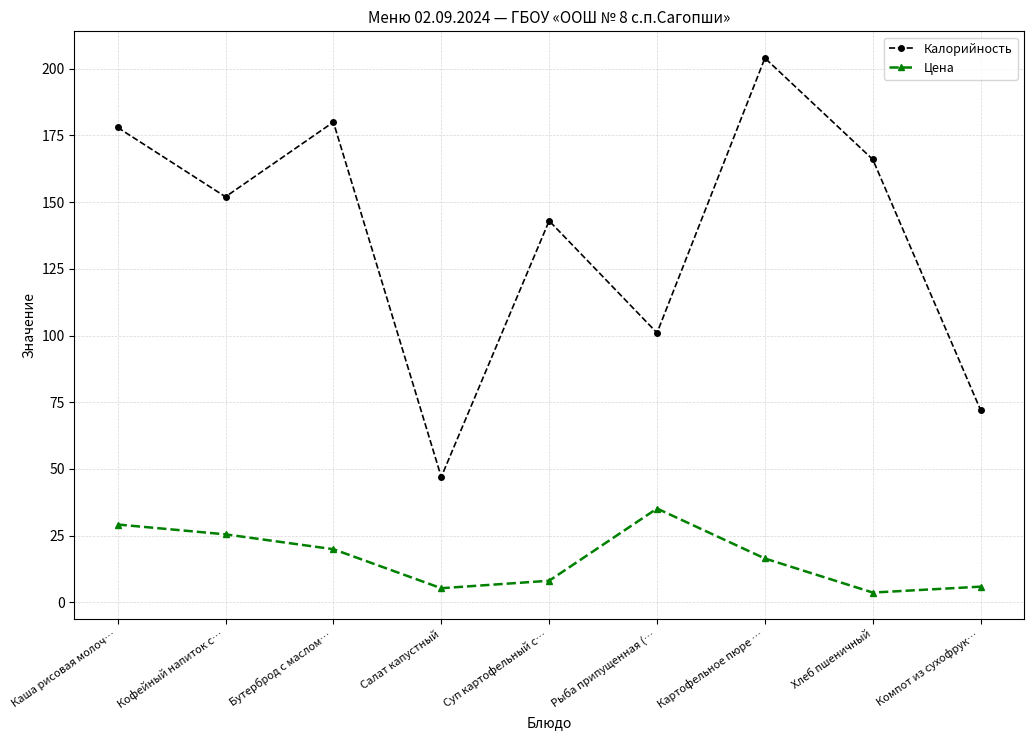

What is the difference between the second highest and second lowest values in the Калорийность series?

108.0